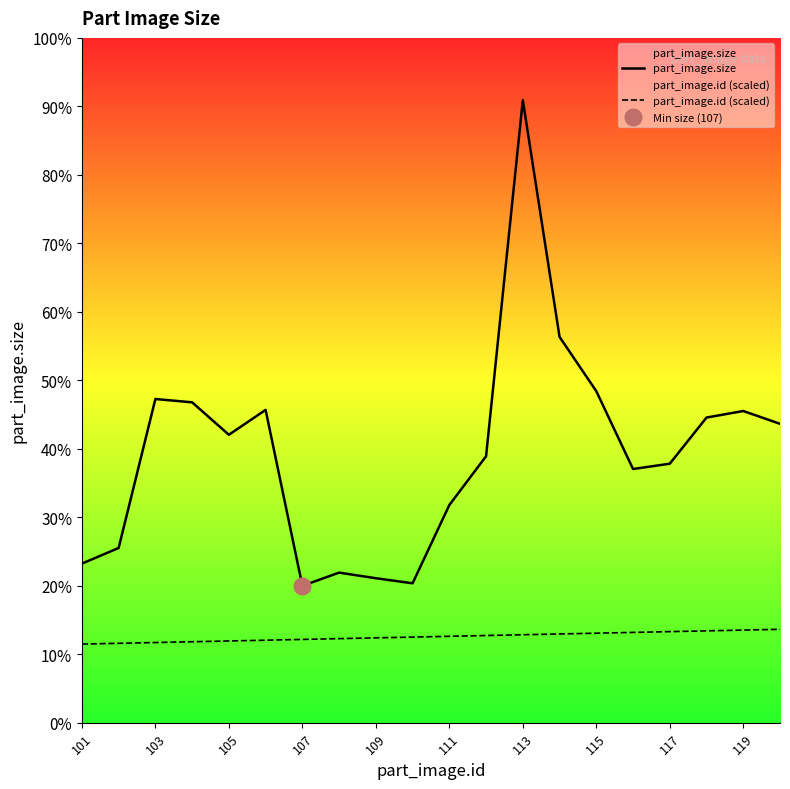

True or false: part_image.size has more than 2 interior local peaks.

True